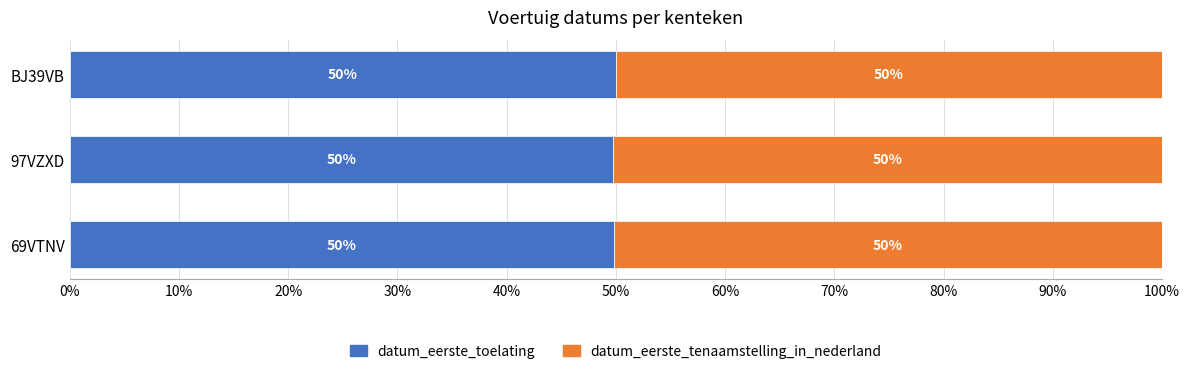

What is the maximum value for datum_eerste_toelating?

50.0